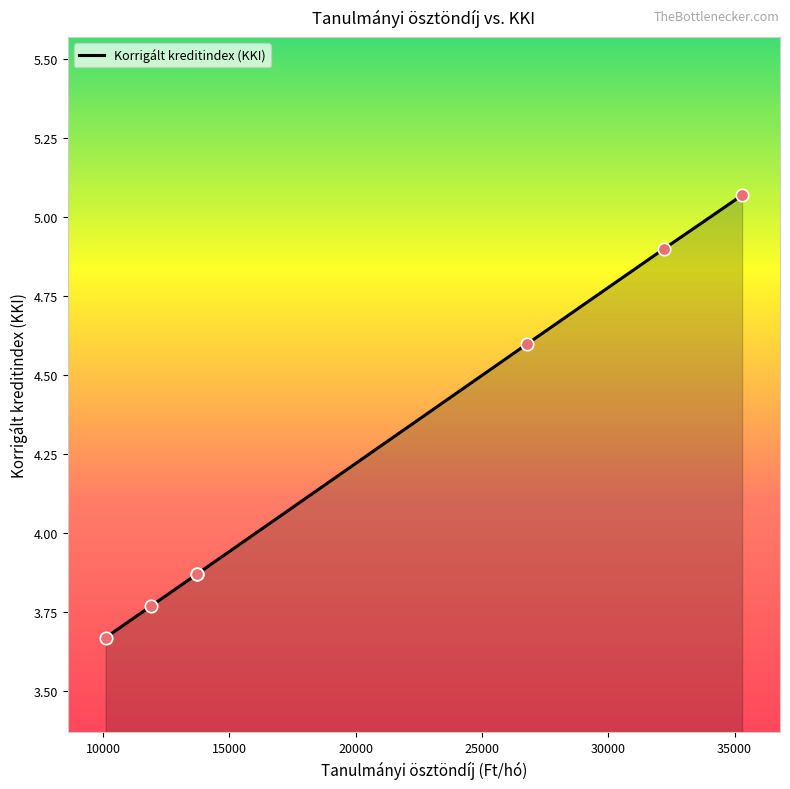

Between 15000 and 35000, which is larger?

35000